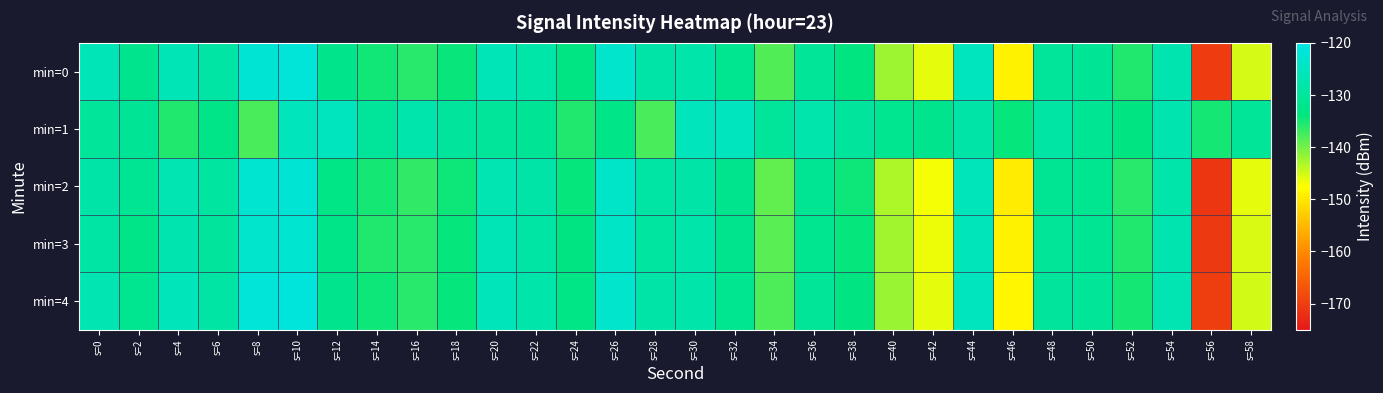

Reading left to right, transcribe all the data shown in this chart.

min=0: s=0=-126.1	s=2=-131.9	s=4=-126.5	s=6=-128.9	s=8=-122.6	s=10=-122.0	s=12=-132.2	s=14=-134.7	s=16=-136.0	s=18=-134.2	s=20=-126.1	s=22=-128.2	s=24=-133.2	s=26=-123.6	s=28=-128.5	s=30=-128.0	s=32=-131.6	s=34=-138.2	s=36=-130.6	s=38=-133.9	s=40=-142.2	s=42=-146.2	s=44=-125.6	s=46=-148.9	s=48=-130.2	s=50=-130.9	s=52=-135.6	s=54=-127.3	s=56=-170.2	s=58=-145.3
min=1: s=0=-130.2	s=2=-130.8	s=4=-135.7	s=6=-132.8	s=8=-137.8	s=10=-125.7	s=12=-125.5	s=14=-130.2	s=16=-127.8	s=18=-130.1	s=20=-130.2	s=22=-130.8	s=24=-135.7	s=26=-132.8	s=28=-137.8	s=30=-125.7	s=32=-125.5	s=34=-130.2	s=36=-127.8	s=38=-130.1	s=40=-131.5	s=42=-132.0	s=44=-128.5	s=46=-134.0	s=48=-129.0	s=50=-131.0	s=52=-133.5	s=54=-127.5	s=56=-135.0	s=58=-130.5
min=2: s=0=-128.5	s=2=-131.0	s=4=-127.0	s=6=-129.5	s=8=-123.0	s=10=-122.5	s=12=-133.0	s=14=-135.0	s=16=-136.5	s=18=-134.5	s=20=-127.0	s=22=-128.5	s=24=-134.0	s=26=-124.0	s=28=-129.0	s=30=-128.5	s=32=-132.0	s=34=-139.0	s=36=-131.0	s=38=-134.5	s=40=-143.0	s=42=-147.0	s=44=-126.0	s=46=-149.5	s=48=-131.0	s=50=-131.5	s=52=-136.0	s=54=-128.0	s=56=-171.0	s=58=-146.0
min=3: s=0=-129.0	s=2=-132.5	s=4=-127.5	s=6=-130.0	s=8=-123.5	s=10=-123.0	s=12=-132.5	s=14=-135.5	s=16=-136.0	s=18=-134.0	s=20=-126.5	s=22=-129.0	s=24=-133.5	s=26=-124.5	s=28=-129.5	s=30=-128.0	s=32=-132.0	s=34=-138.5	s=36=-131.5	s=38=-134.0	s=40=-142.5	s=42=-146.5	s=44=-126.0	s=46=-149.0	s=48=-130.5	s=50=-131.0	s=52=-135.5	s=54=-127.5	s=56=-170.5	s=58=-145.5
min=4: s=0=-127.0	s=2=-131.5	s=4=-126.0	s=6=-129.0	s=8=-122.0	s=10=-121.5	s=12=-132.0	s=14=-134.5	s=16=-136.0	s=18=-134.0	s=20=-126.0	s=22=-128.0	s=24=-133.0	s=26=-123.5	s=28=-128.5	s=30=-128.0	s=32=-131.5	s=34=-138.0	s=36=-130.5	s=38=-133.5	s=40=-142.0	s=42=-146.0	s=44=-125.5	s=46=-148.5	s=48=-130.0	s=50=-130.5	s=52=-135.0	s=54=-127.0	s=56=-170.0	s=58=-145.0